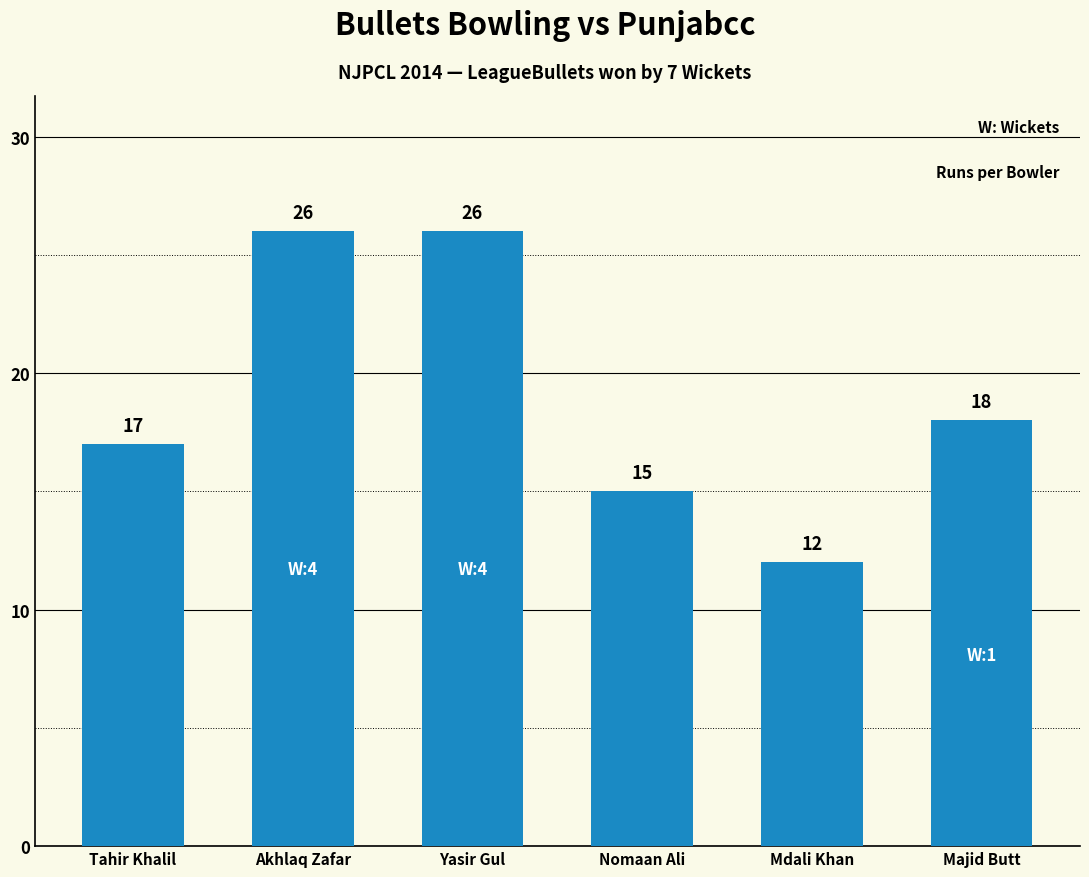

How many data points does each series have?

6